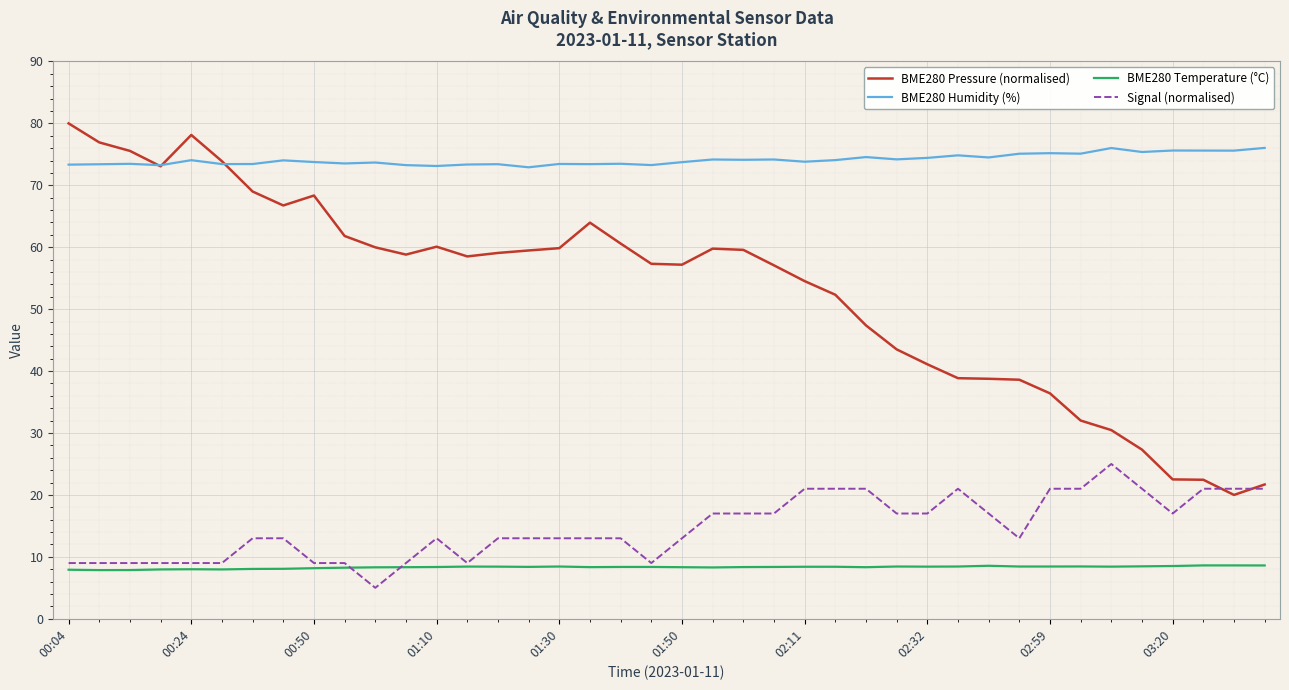

True or false: BME280 Temperature (°C) and BME280 Pressure (normalised) cross at least once.

False